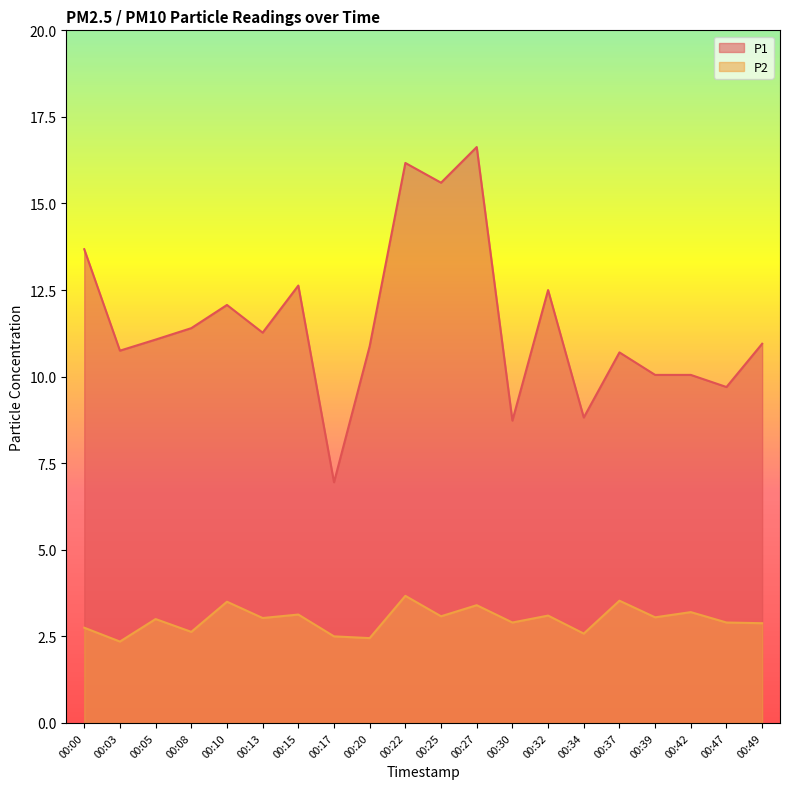

Which category has the highest value in the P2 series?

00:22